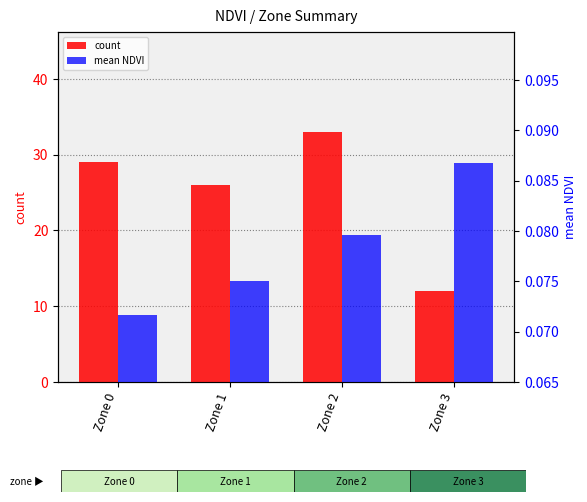

Which series changed the most between Zone 0 and Zone 1?

count